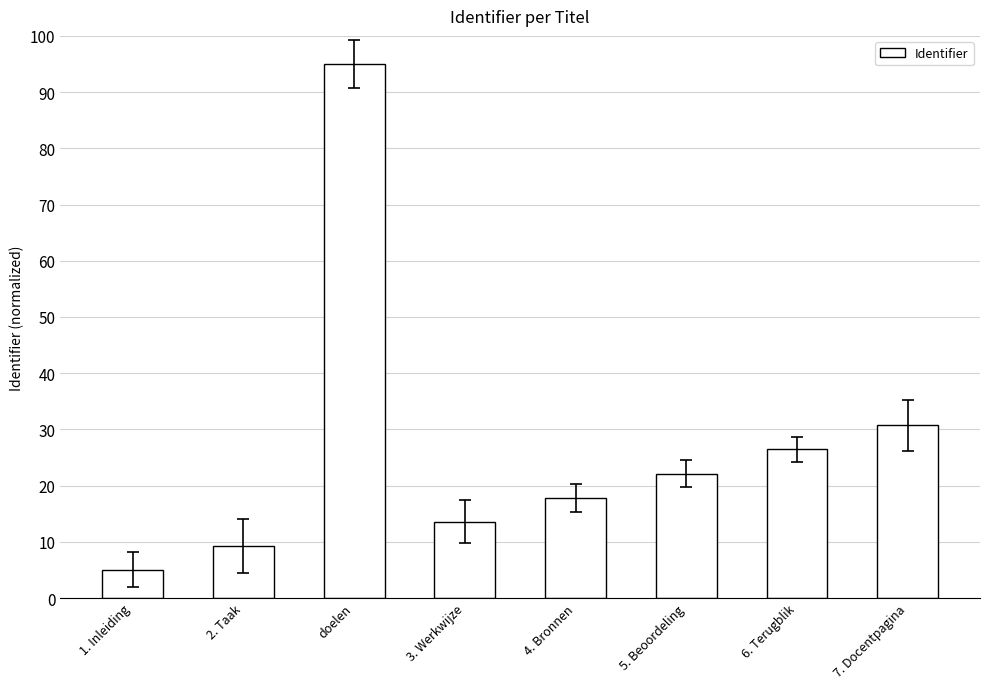

Approximately how many times larger is the value at 5. Beoordeling compared to 1. Inleiding?

4.4